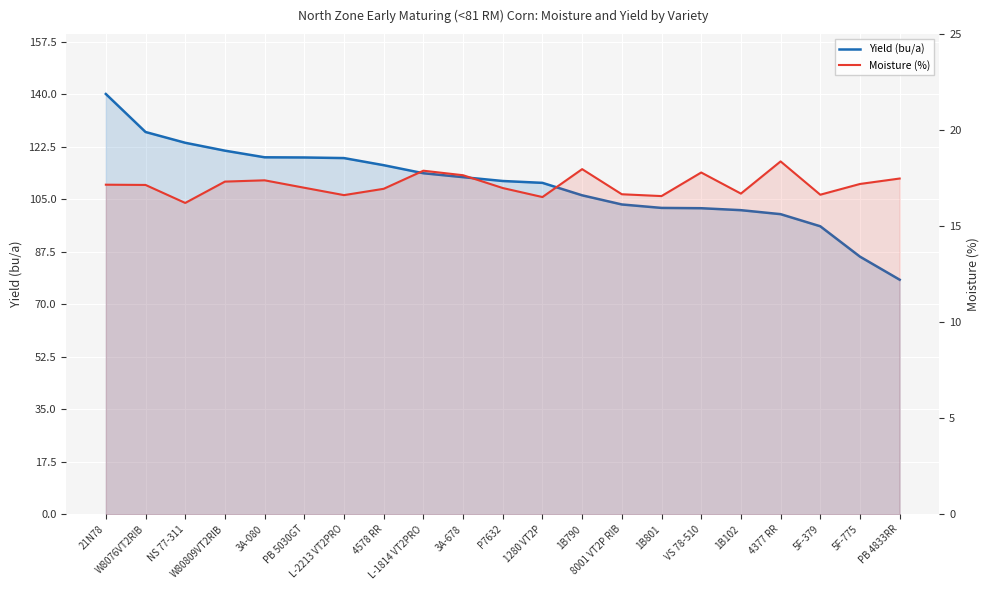

Which series has the largest total across all categories?

Yield (bu/a)